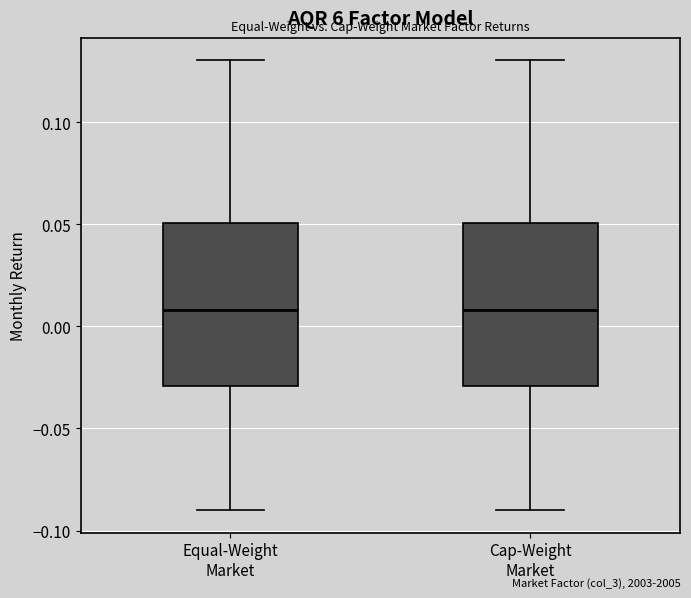

Where does the upper whisker of the box for Equal-Weight Market end on the y-axis? The values are not printed on the chart, so give them approximately, as read against the axis.

0.13